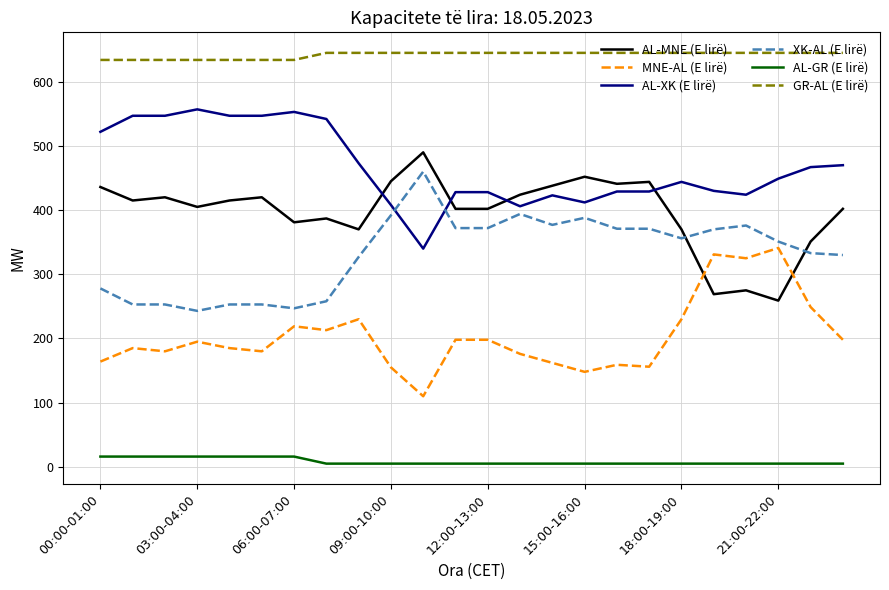

How many categories are shown in the chart?

24